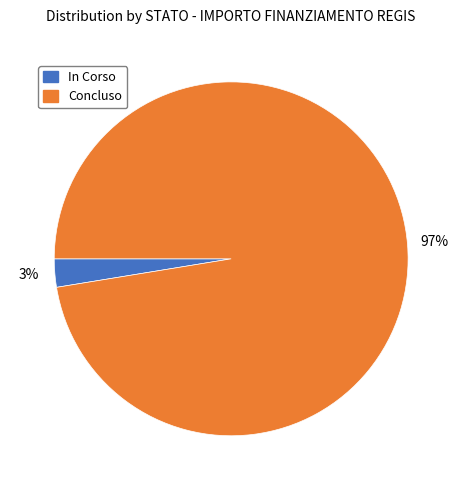

How many segments does this pie chart have?

2